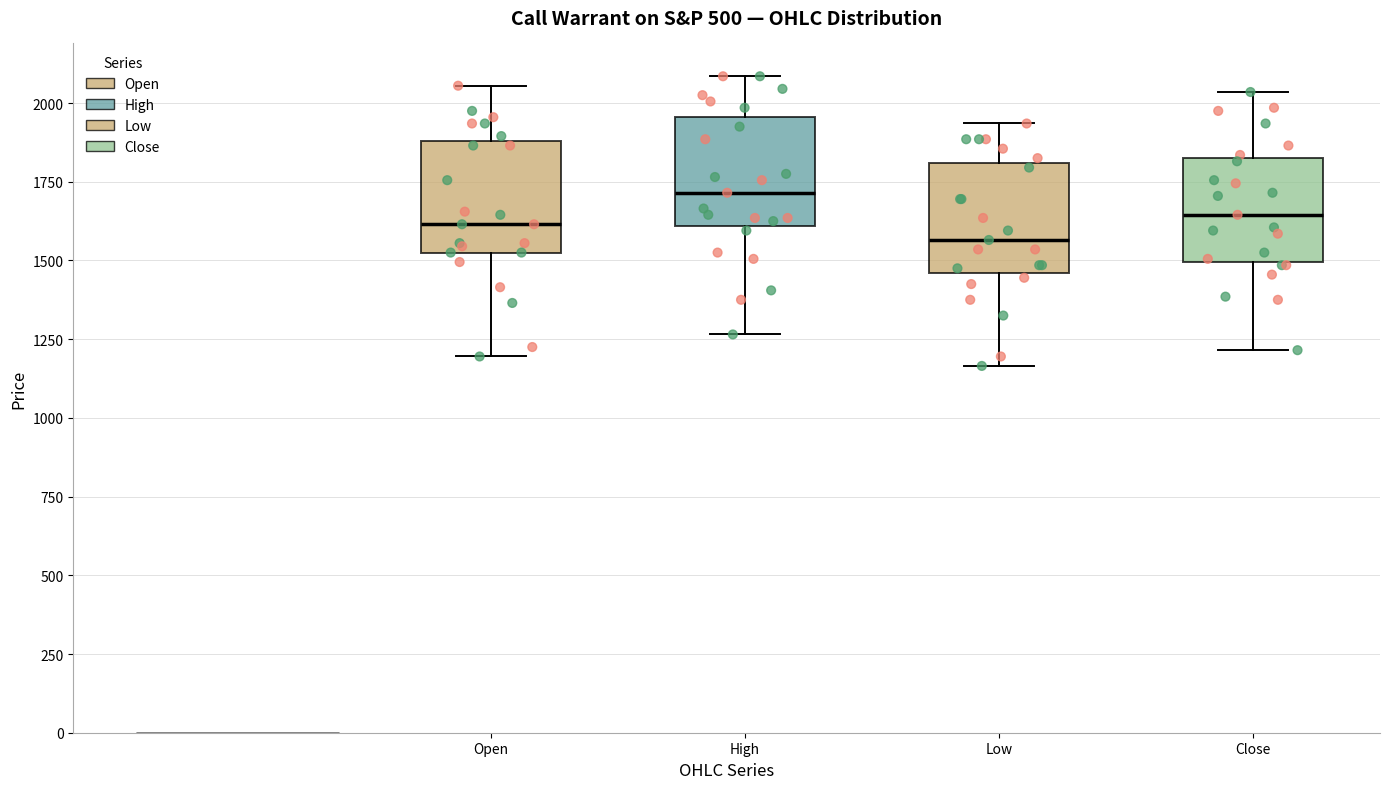

Which box's median line is the highest?

High